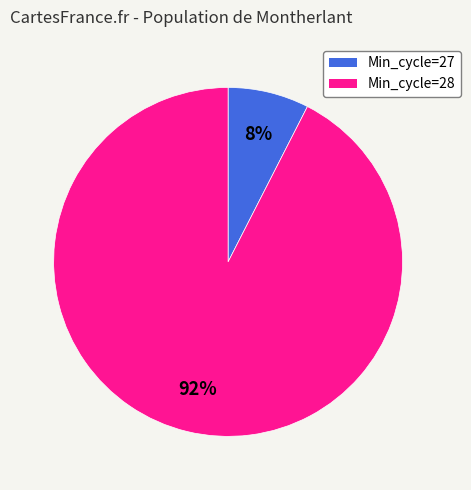

To the nearest percent, what is the average slice percentage?

50%